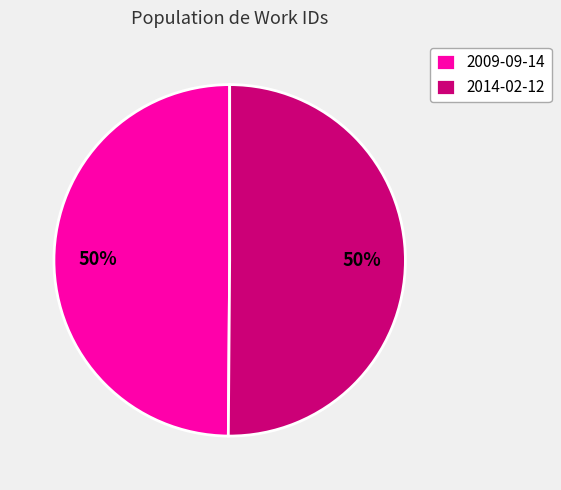

Approximately how many times larger is the value at 2014-02-12 compared to 2009-09-14?

1.0